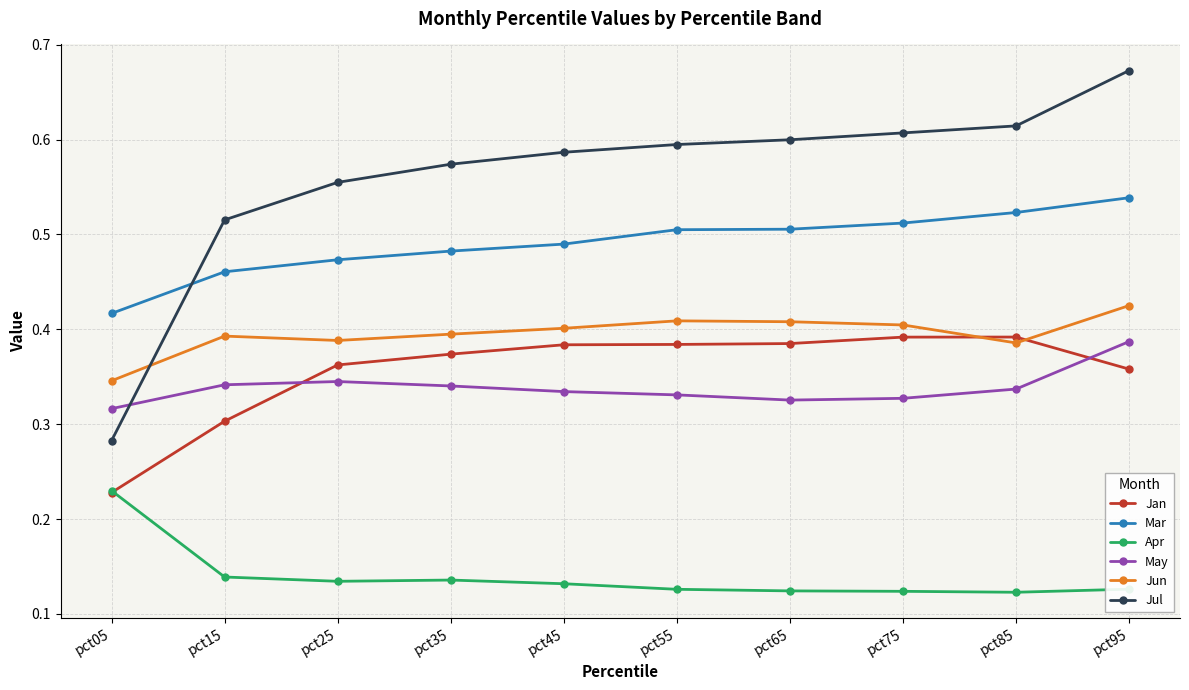

Which label corresponds to the largest value in the chart?

pct95